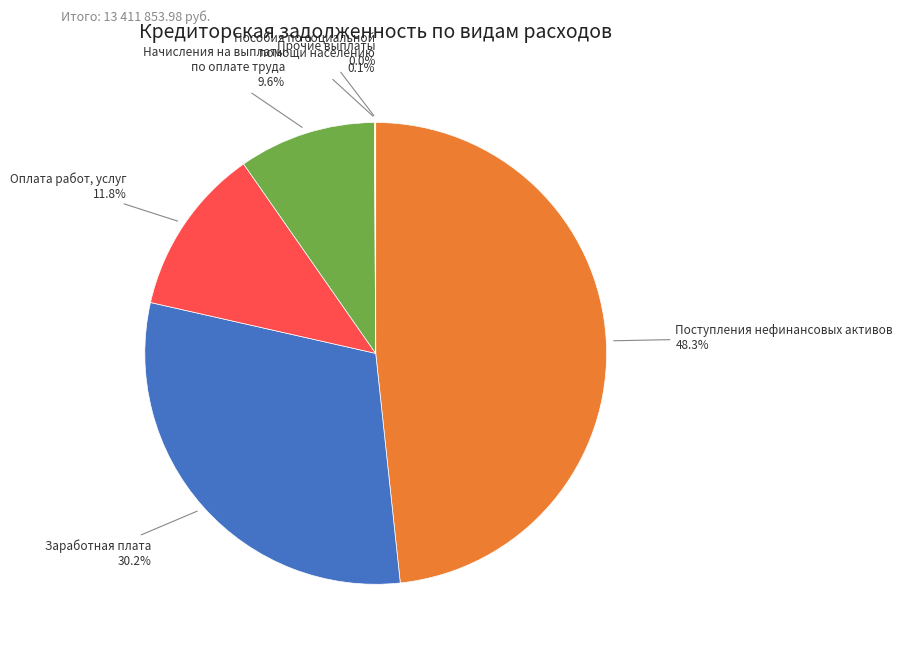

Rank the categories by value from lowest to highest.

Прочие выплаты, Пособия по социальной помощи населению, Начисления на выплаты по оплате труда, Оплата работ, услуг, Заработная плата, Поступления нефинансовых активов